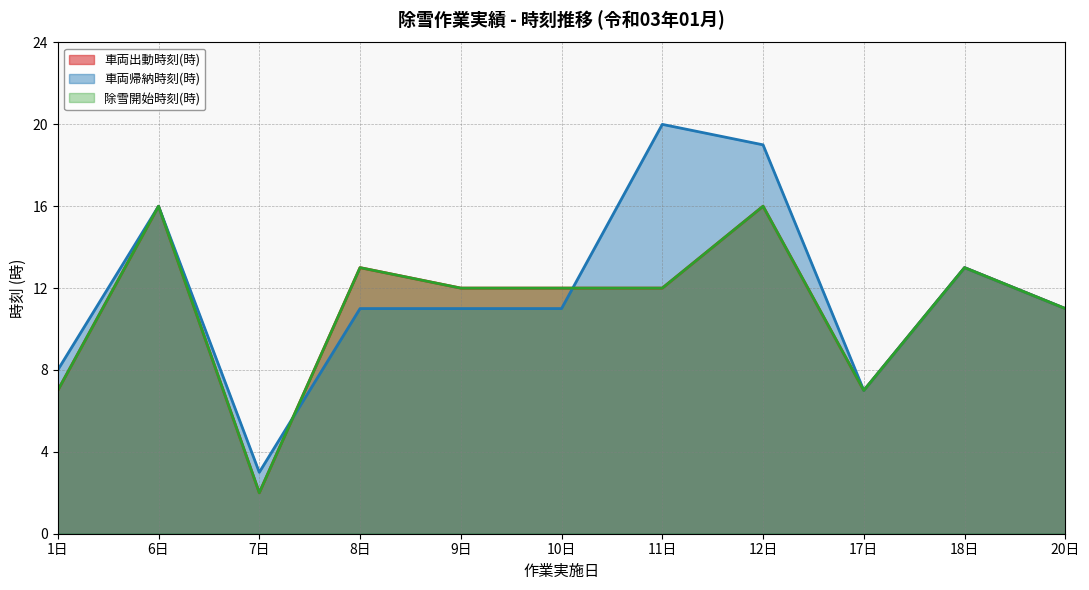

Between 8日 and 12日, which is larger?

12日